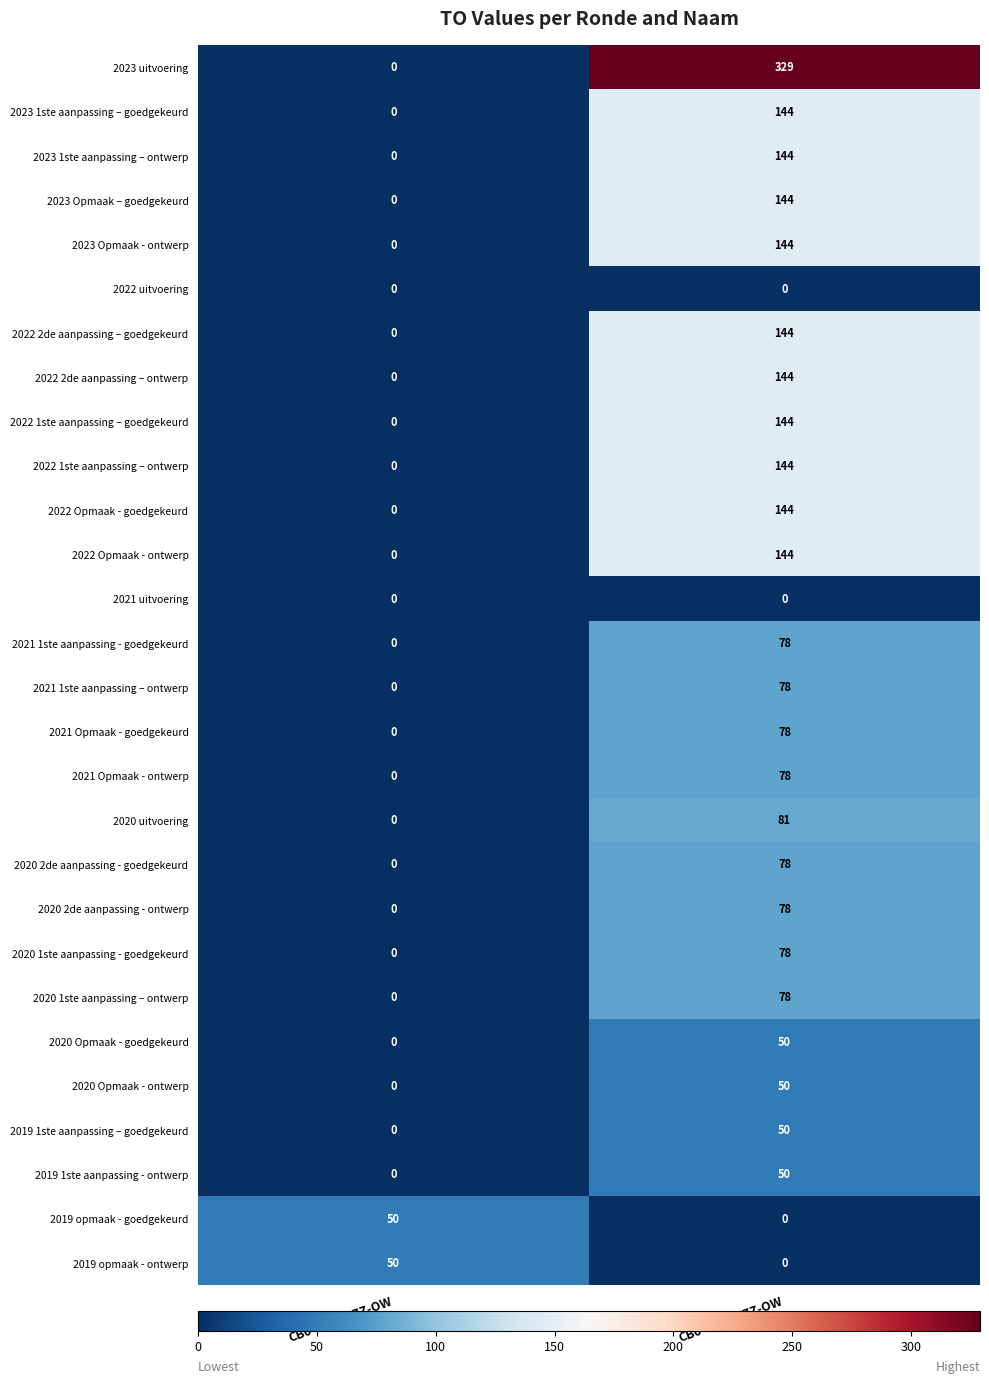

What is the difference between the maximum and minimum values in the 2020 1ste aanpassing – ontwerp series?

78